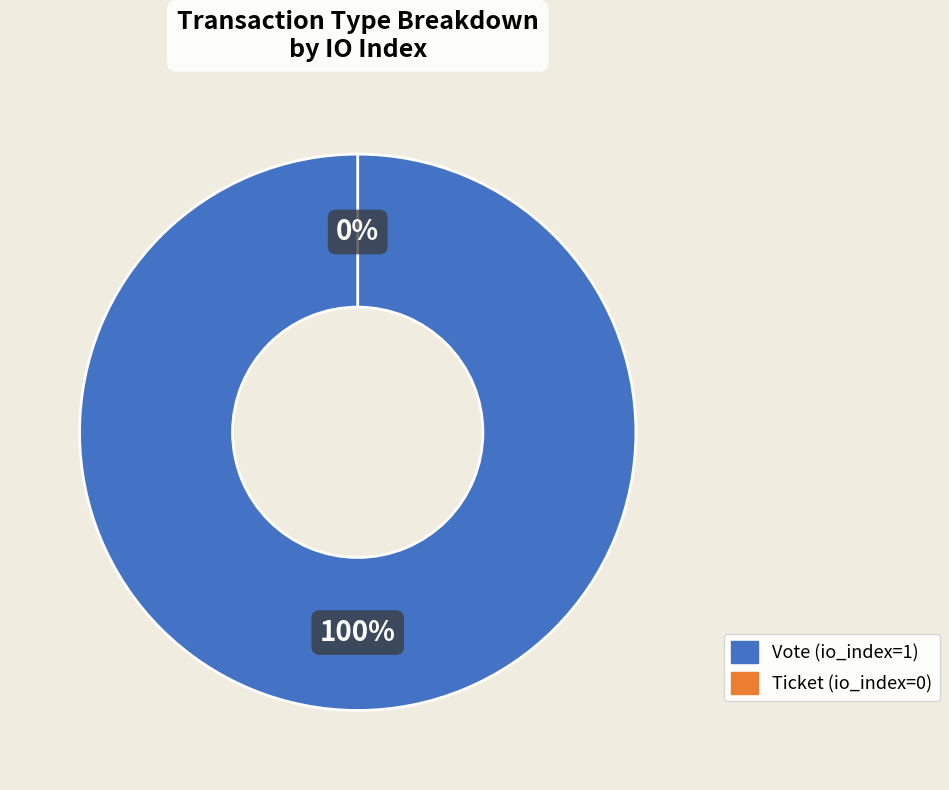

Count the number of slices in the pie.

2